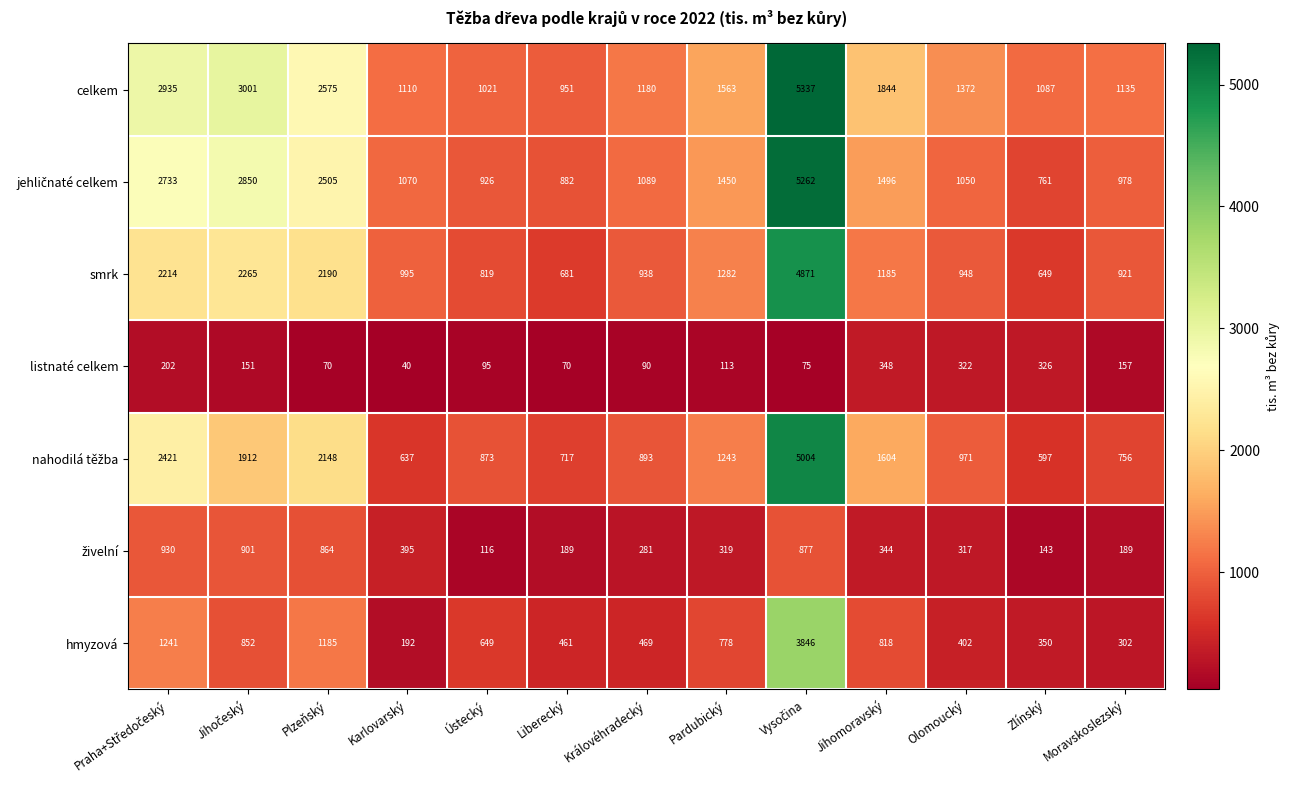

Which category has the lowest value in the listnaté celkem series?

Karlovarský